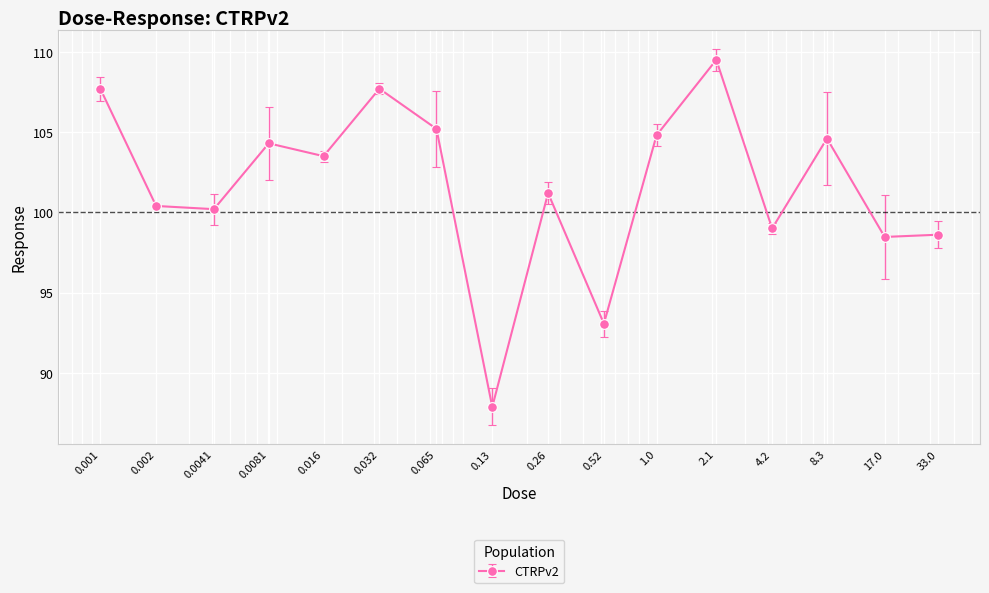

What is the sum of all values?

1626.1